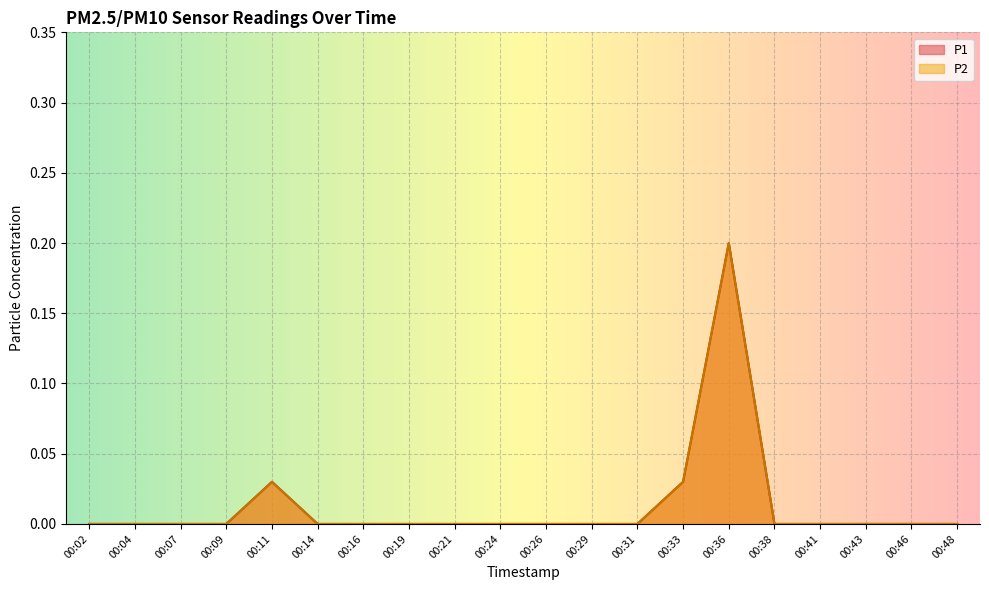

The P2 series shows 0.0 at 00:14. True or false?

True